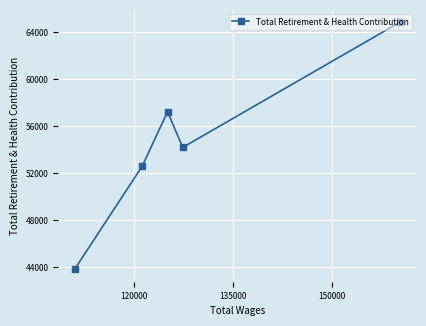

What is the difference between the second highest and second lowest values?

4638